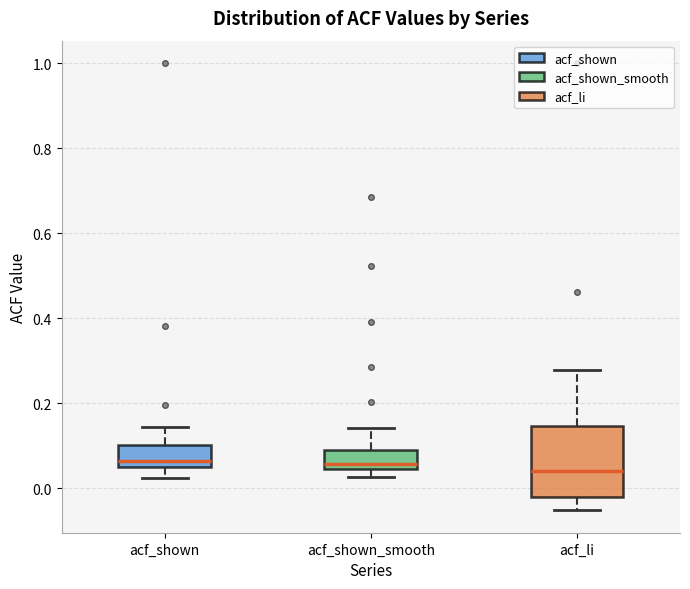

Reading left to right, transcribe this box plot: for each box, give where its median line is, the range the box spans, and where its two whiskers end, as read against the y-axis. The values are not printed on the chart, so give them approximately, as read against the axis.

acf_shown: median 0.06 (just above the box's lower edge), box 0.06 to 0.10, whiskers 0.02 to 0.14
acf_shown_smooth: median 0.06, box 0.04 to 0.08, whiskers 0.02 to 0.14
acf_li: median 0.04, box -0.02 to 0.14, whiskers -0.06 to 0.28